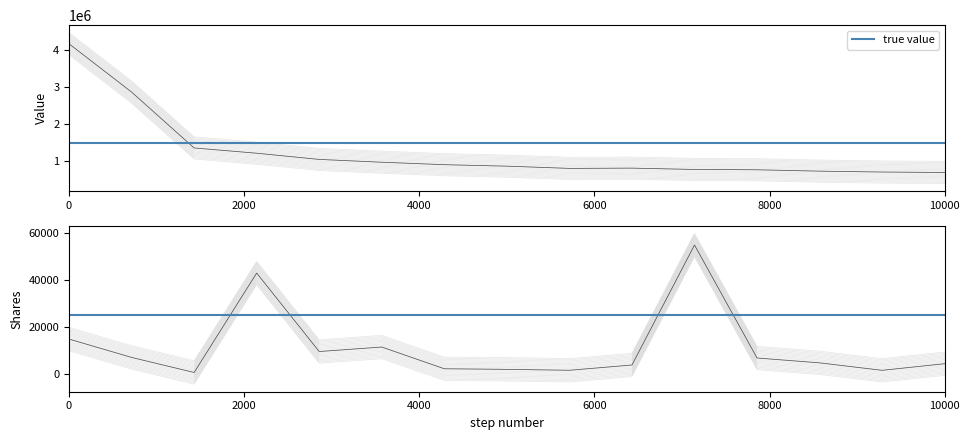

The value of Shares at PDBC is 71918.4. True or false?

False